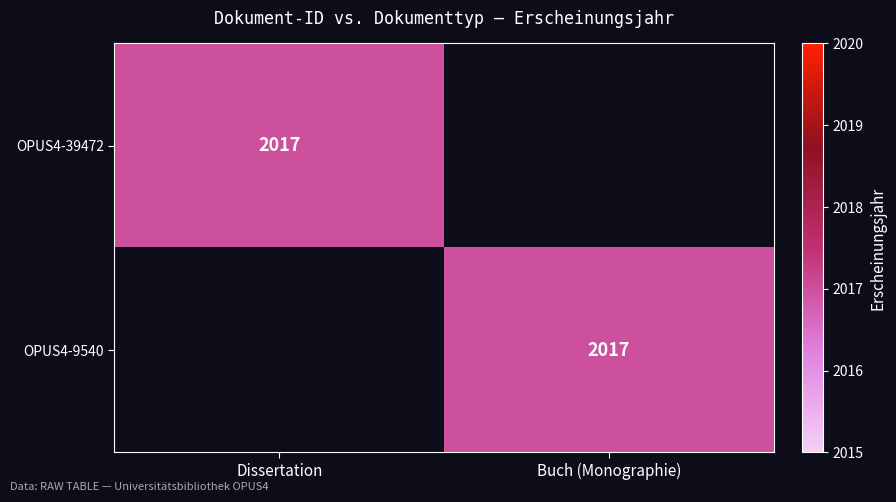

The OPUS4-9540 series shows 3136 at Buch (Monographie). True or false?

False